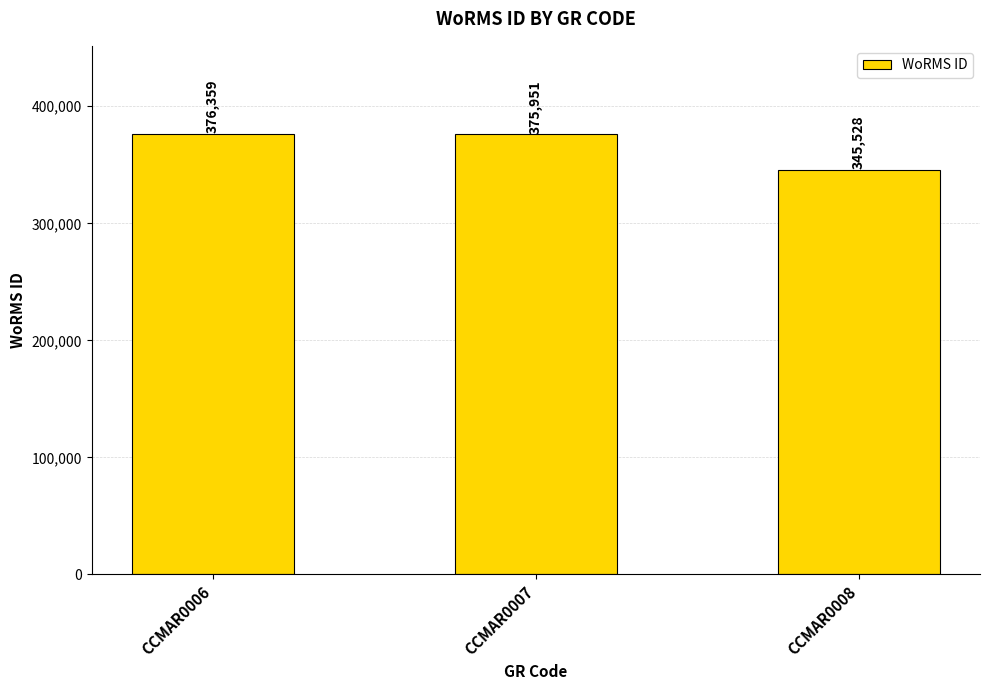

Approximately how many times larger is the value at CCMAR0008 compared to CCMAR0007?

0.9